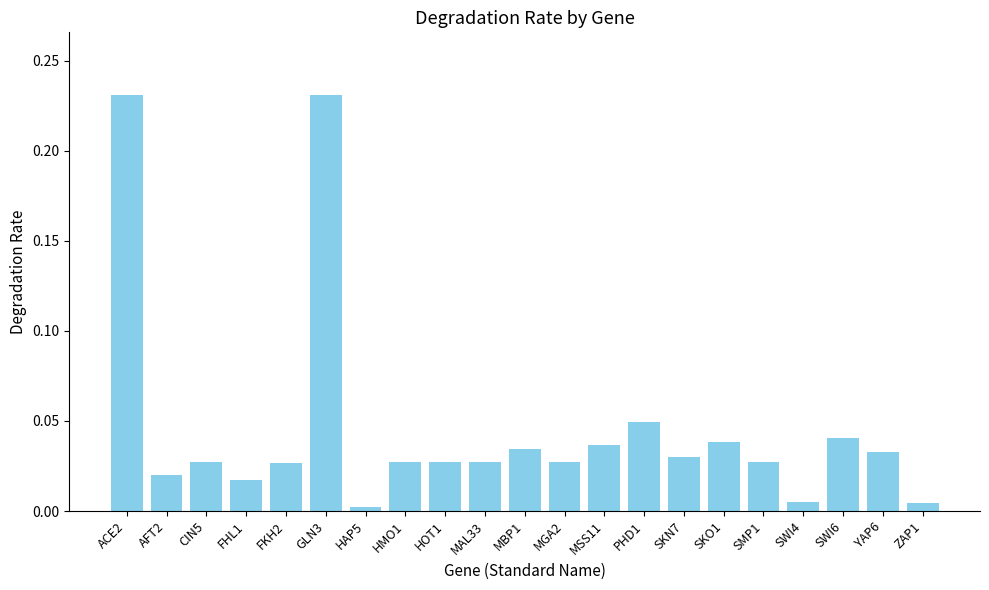

What is the label of the 7th bar from the right?

SKN7